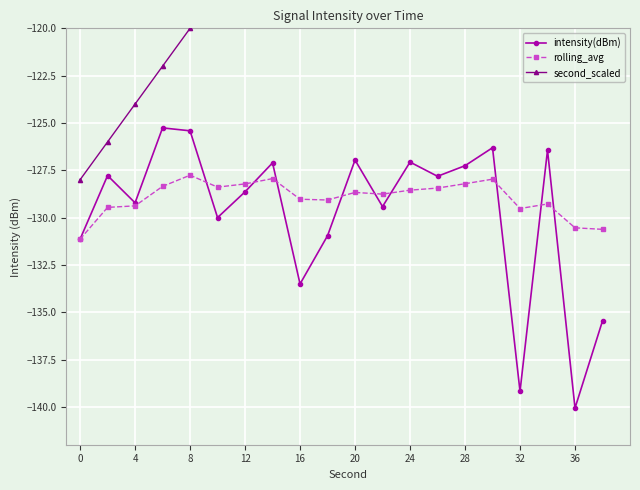

Which series has the largest total across all categories?

second_scaled